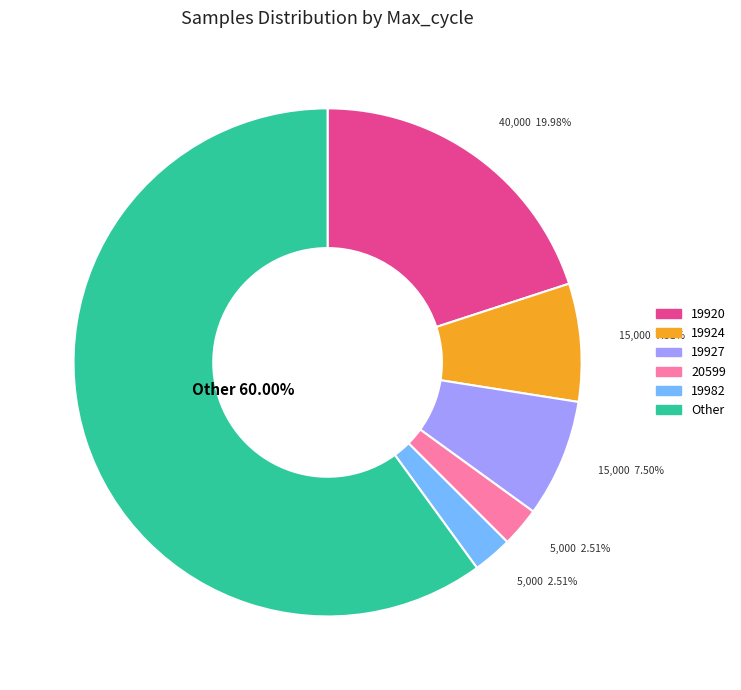

Is there a majority slice in this chart?

Yes